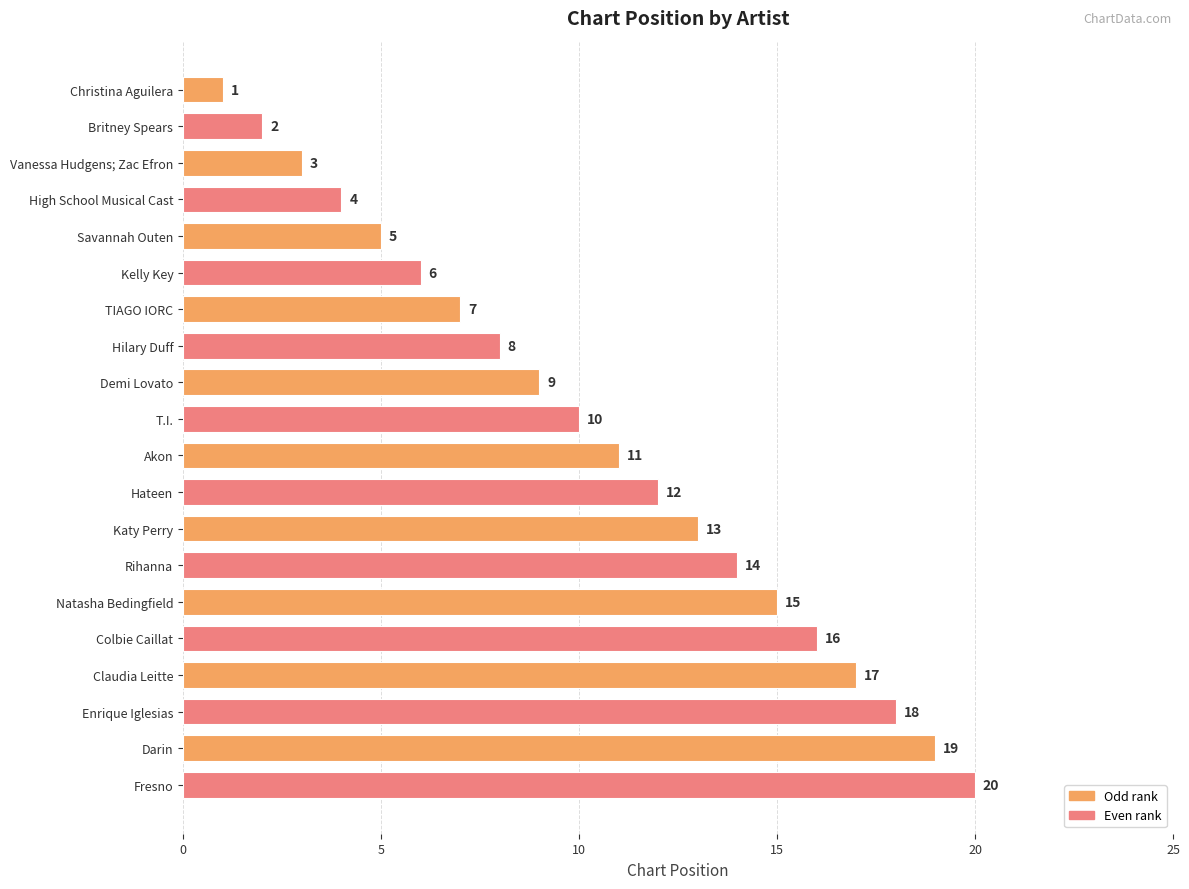

Which label corresponds to the largest value in the chart?

Fresno